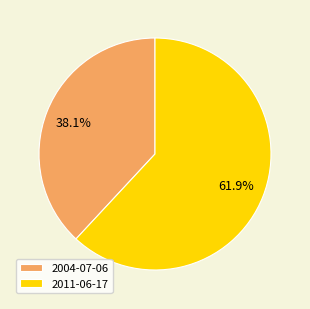

Which category has the smallest portion of the pie?

2004-07-06